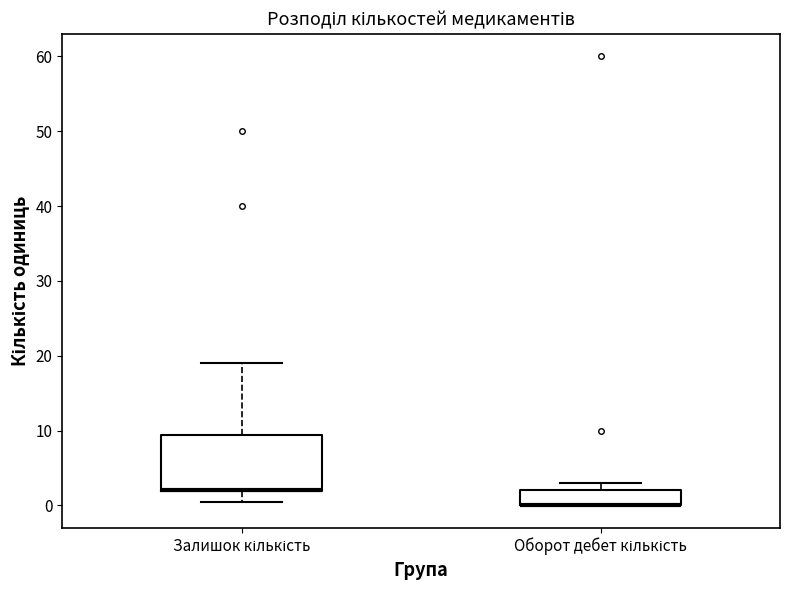

Comparing the boxes themselves (not the whiskers), which one is the tallest?

Залишок кількість